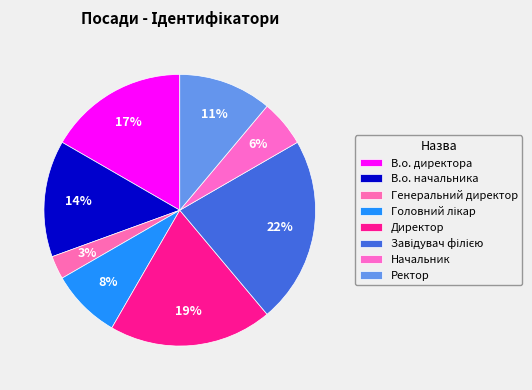

Count the number of slices in the pie.

8